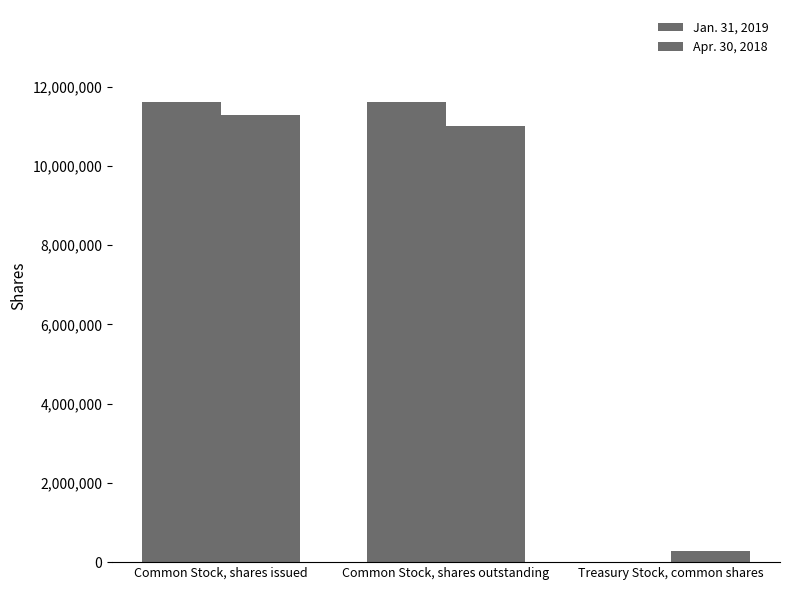

The Apr. 30, 2018 series shows 2598985 at Common Stock, shares issued. True or false?

False